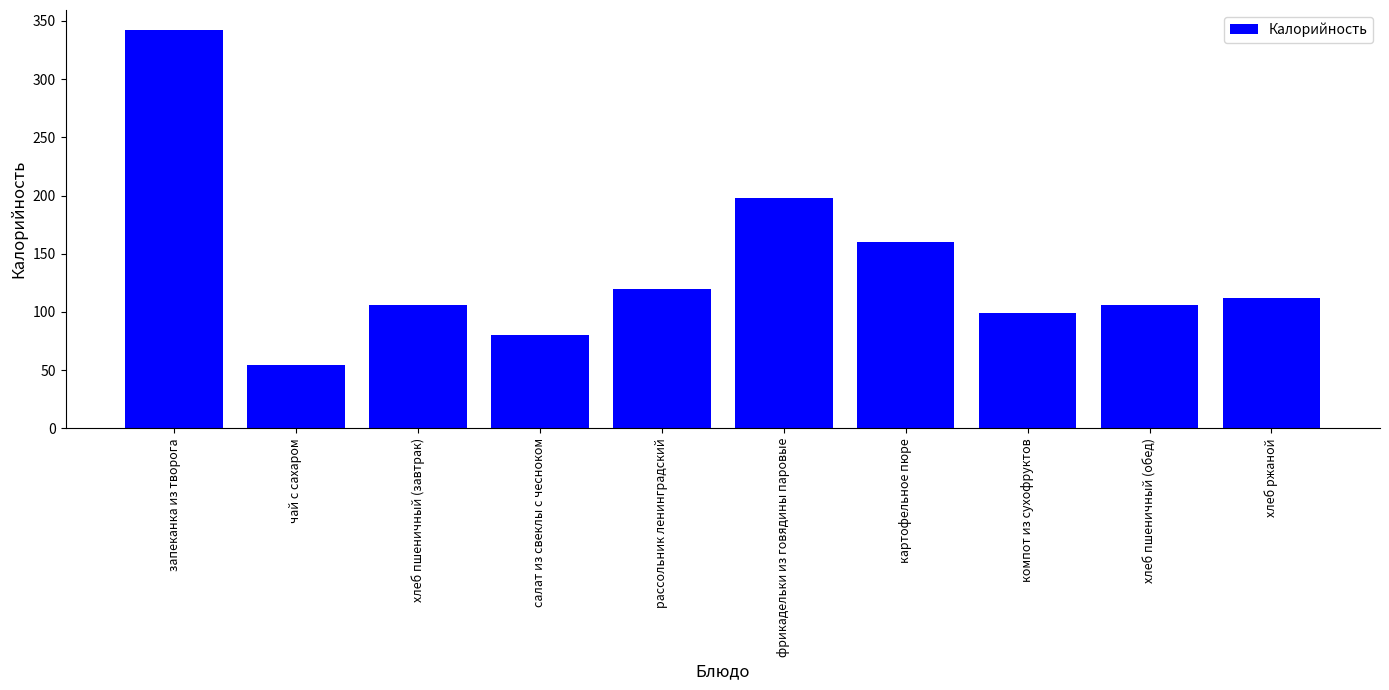

What is the difference between the maximum and second lowest values?

262.2